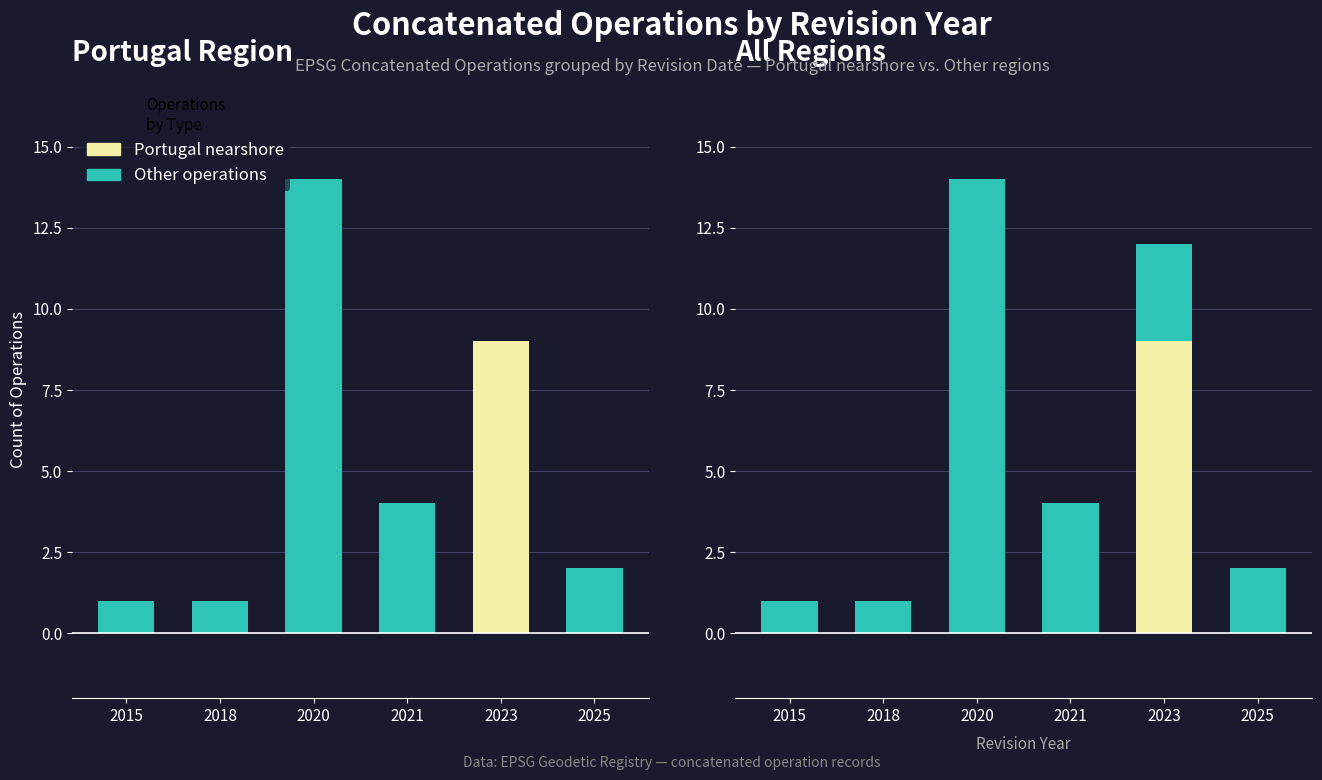

How many bars are there in each group?

2